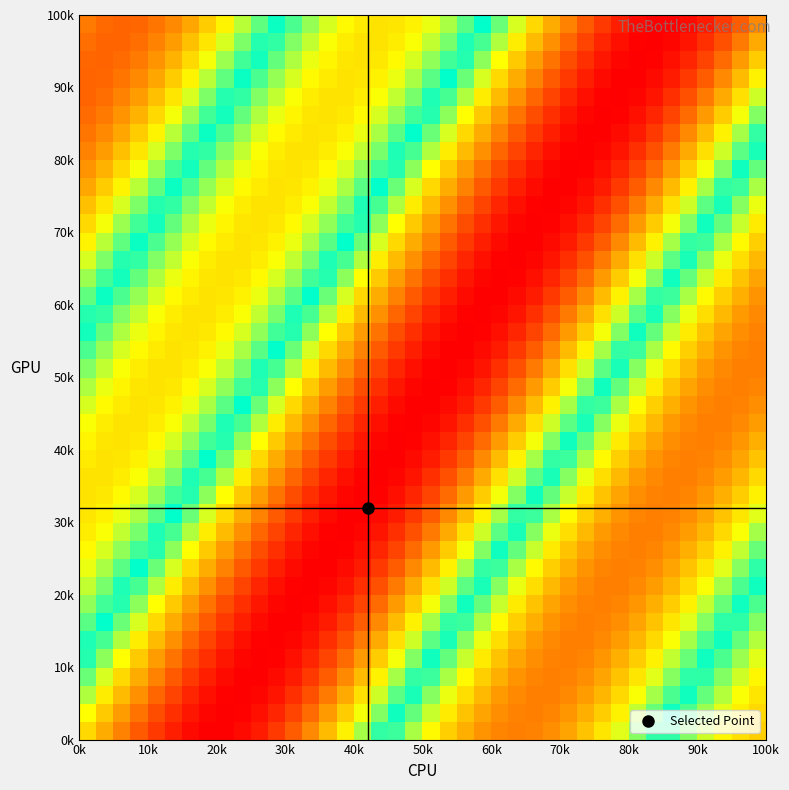

At how many categories does at least one series exceed 76?

16